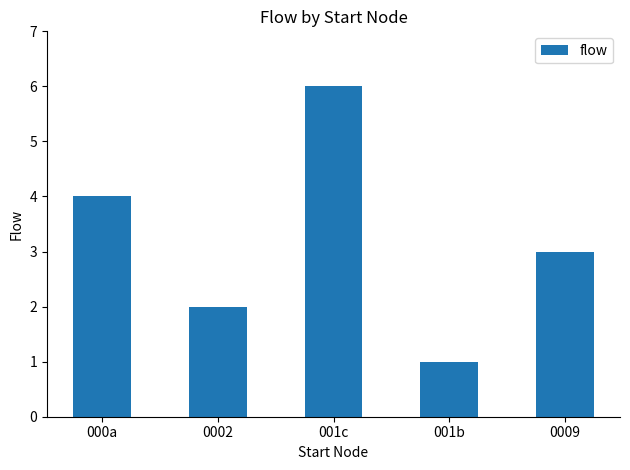

At which category does the chart reach its peak across all series?

001c